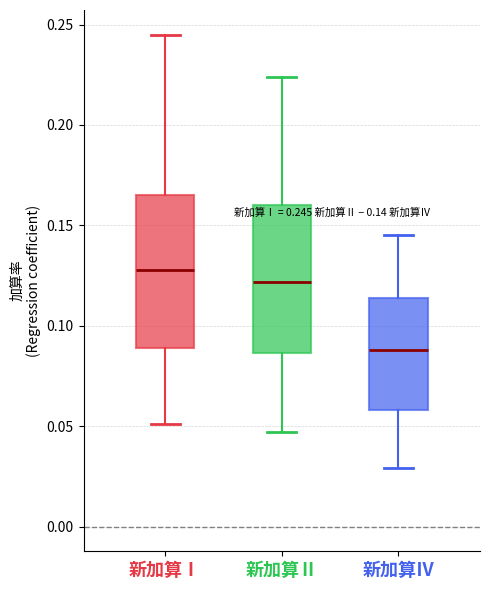

Which box has the lowest median line?

新加算Ⅳ